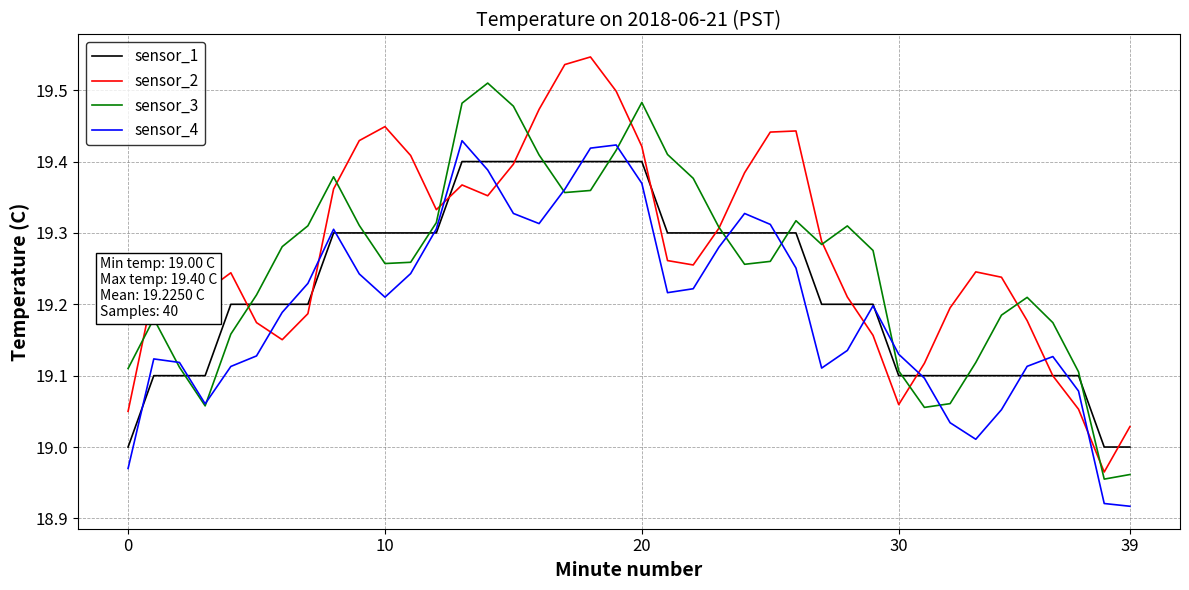

List the series in order of their peak value, lowest first.

sensor_1, sensor_4, sensor_3, sensor_2